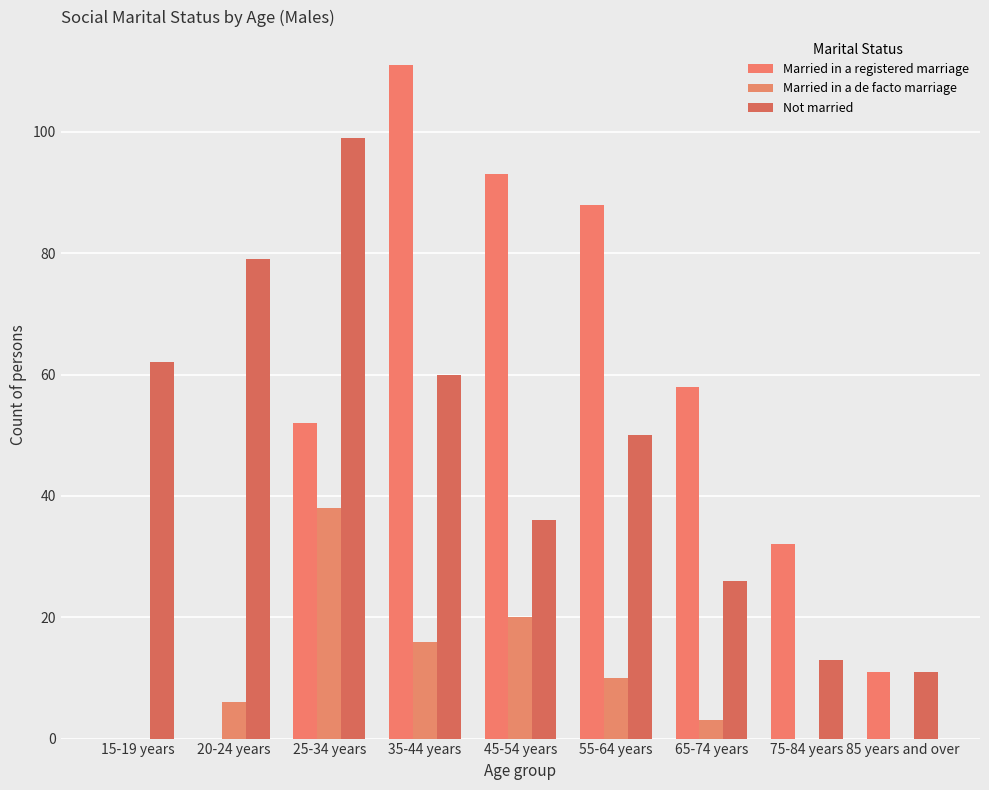

Reading left to right, extract all data points from this chart.

Married in a registered marriage: 0	0	52	111	93	88	58	32	11
Married in a de facto marriage: 0	6	38	16	20	10	3	0	0
Not married: 62	79	99	60	36	50	26	13	11